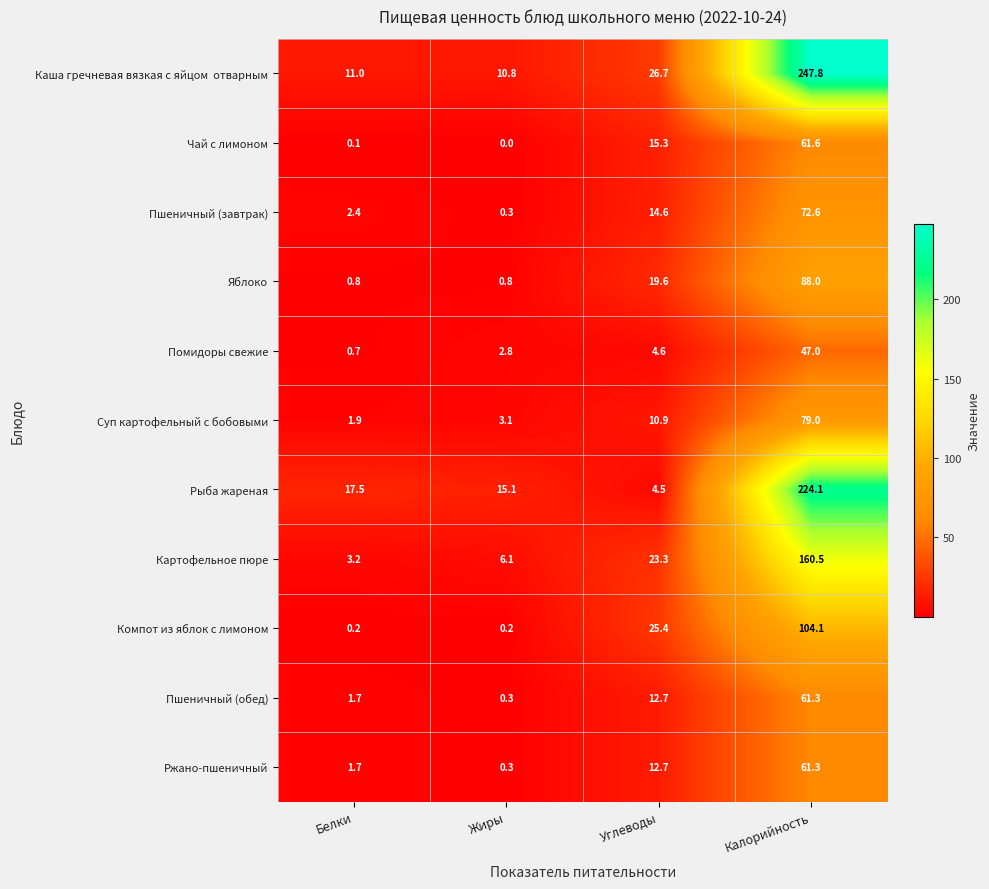

What is the difference between the maximum and minimum values in the Рыба жареная series?

219.6